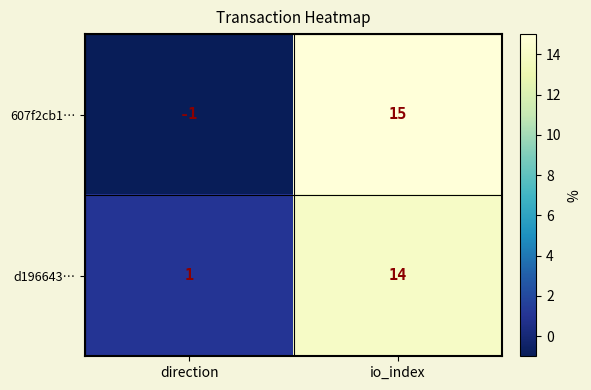

Where is 607f2cb1… nearest to the value 7?

direction